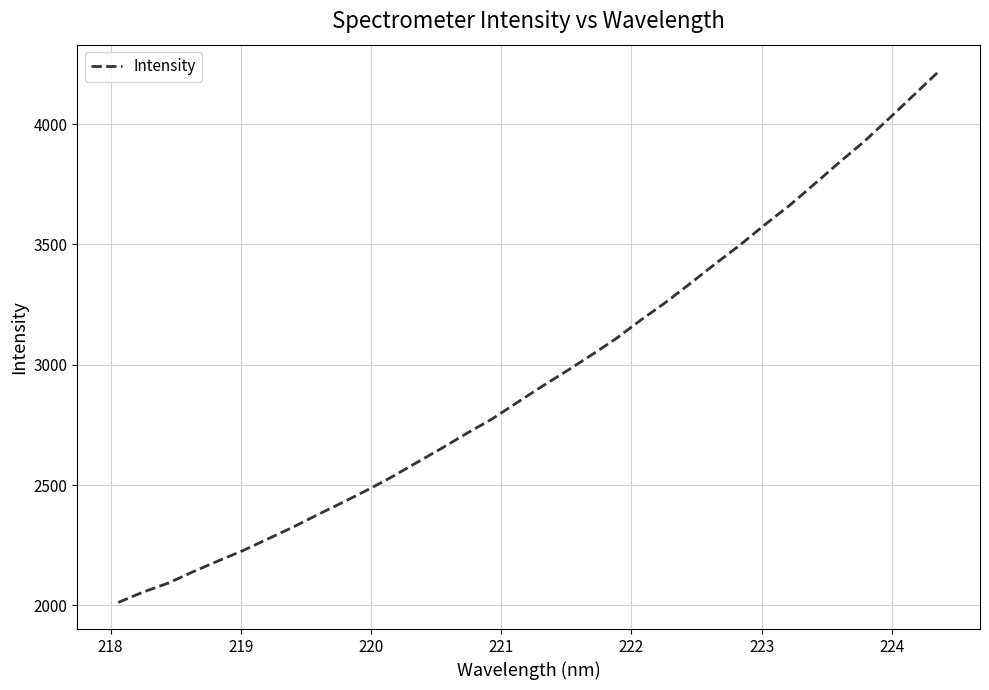

What is the difference between the maximum and minimum values?

2207.6